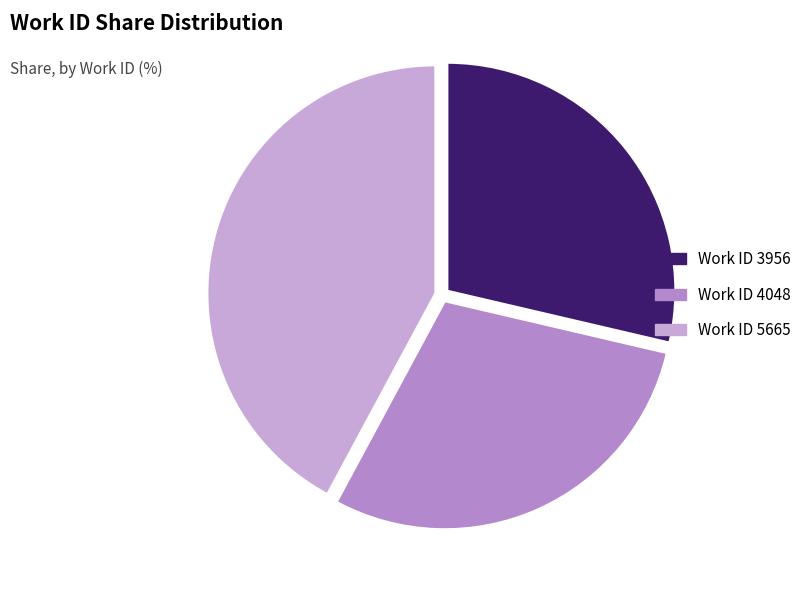

True or false: Work ID 4048 accounts for 29% of the total.

True